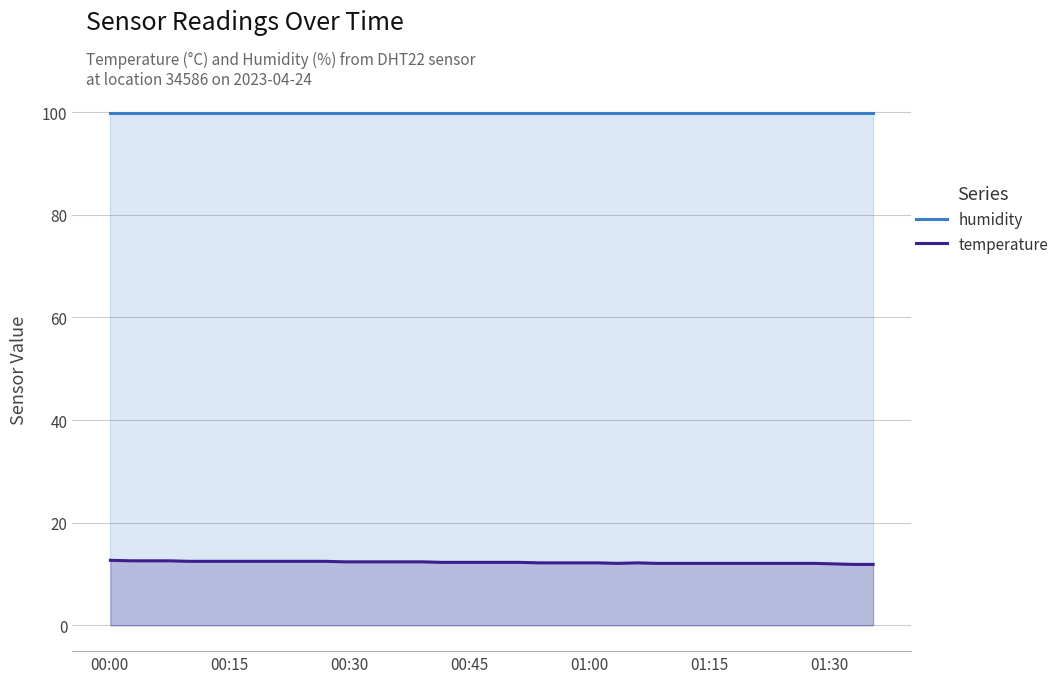

What is the smallest value displayed?

11.9